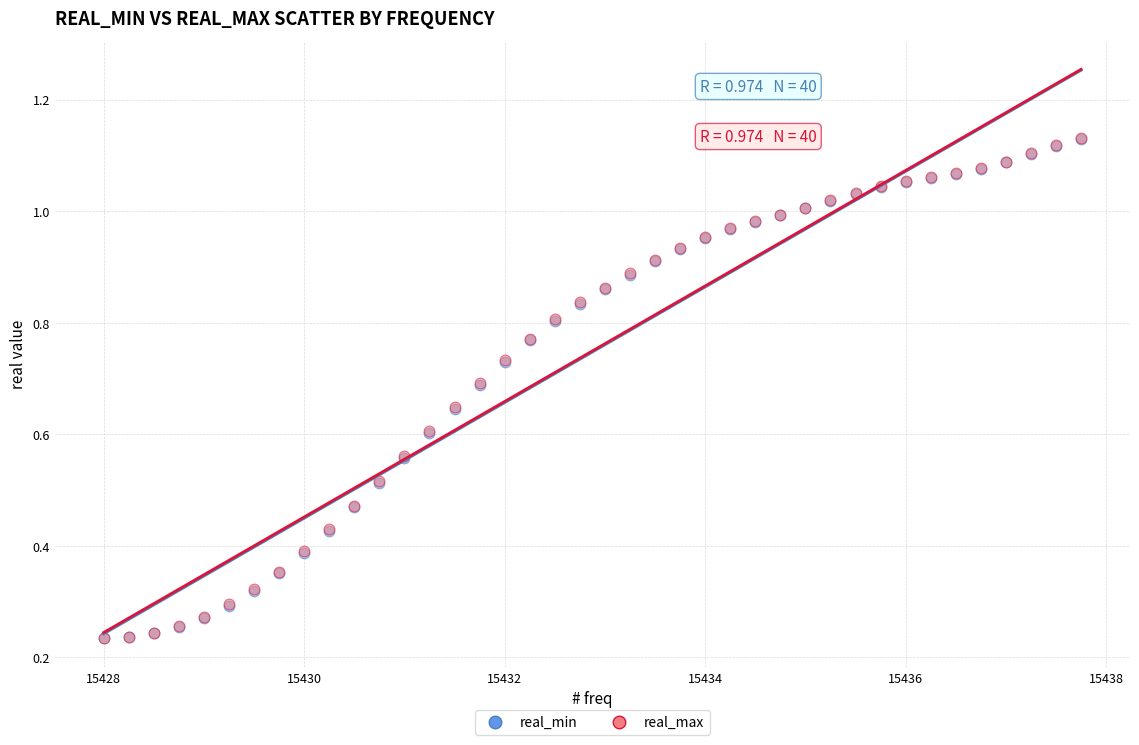

Which series has the widest spread of Y values?

real_max